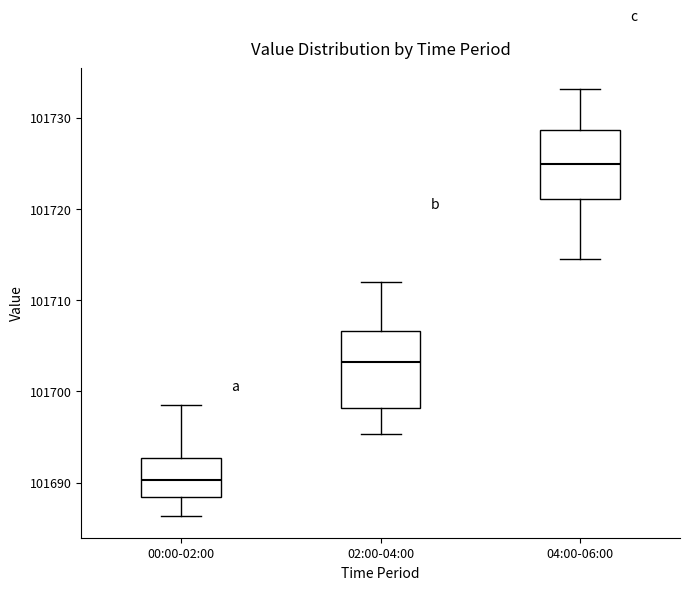

Where does the upper whisker of the box for 02:00-04:00 end on the y-axis? The values are not printed on the chart, so give them approximately, as read against the axis.

101712